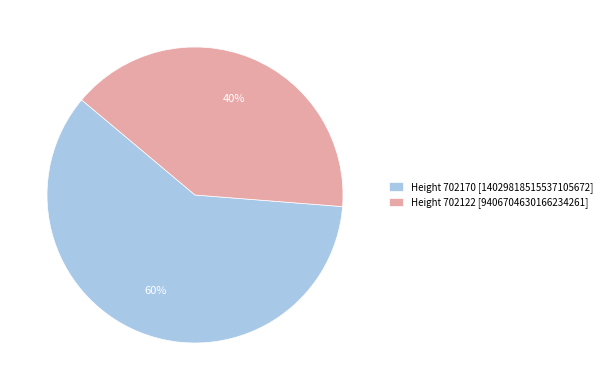

To the nearest percent, what is the average slice percentage?

50%